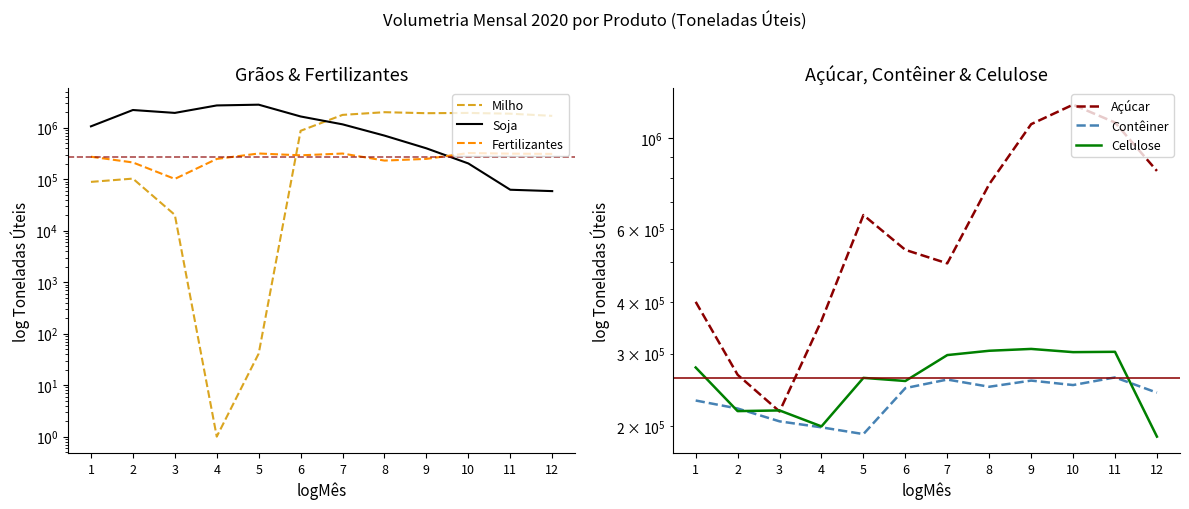

Which series has the largest total across all categories?

Soja